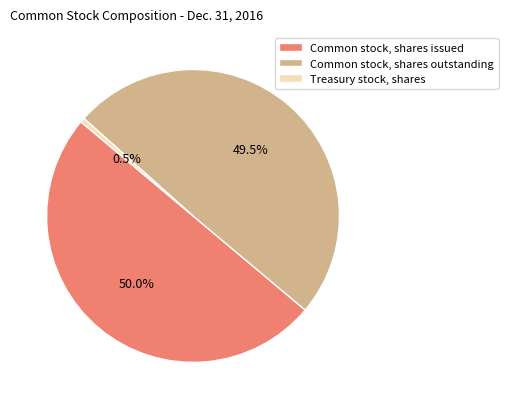

To the nearest percent, what is the combined percentage of Treasury stock, shares and Common stock, shares outstanding?

50%